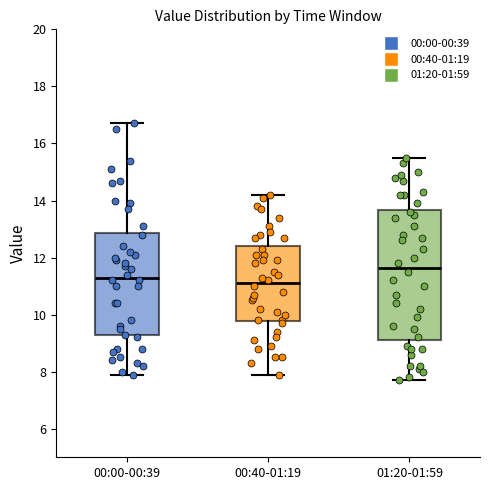

Which box is the tallest, from its lower edge to its upper edge?

01:20-01:59